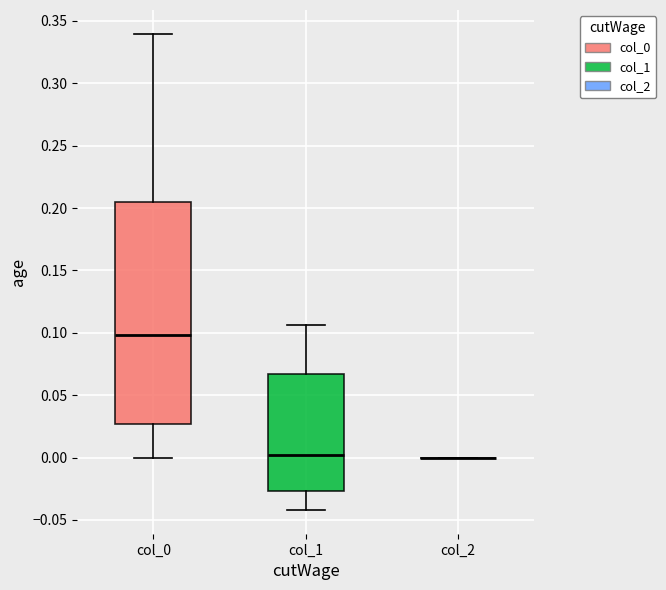

Reading left to right, transcribe this box plot: for each box, give where its median line is, the range the box spans, and where its two whiskers end, as read against the y-axis. The values are not printed on the chart, so give them approximately, as read against the axis.

col_0: median 0.100, box 0.025 to 0.205, whiskers 0.000 to 0.340
col_1: median 0.000, box -0.025 to 0.065, whiskers -0.040 to 0.105
col_2: box collapsed to a line at 0.000, whiskers 0.000 to 0.000